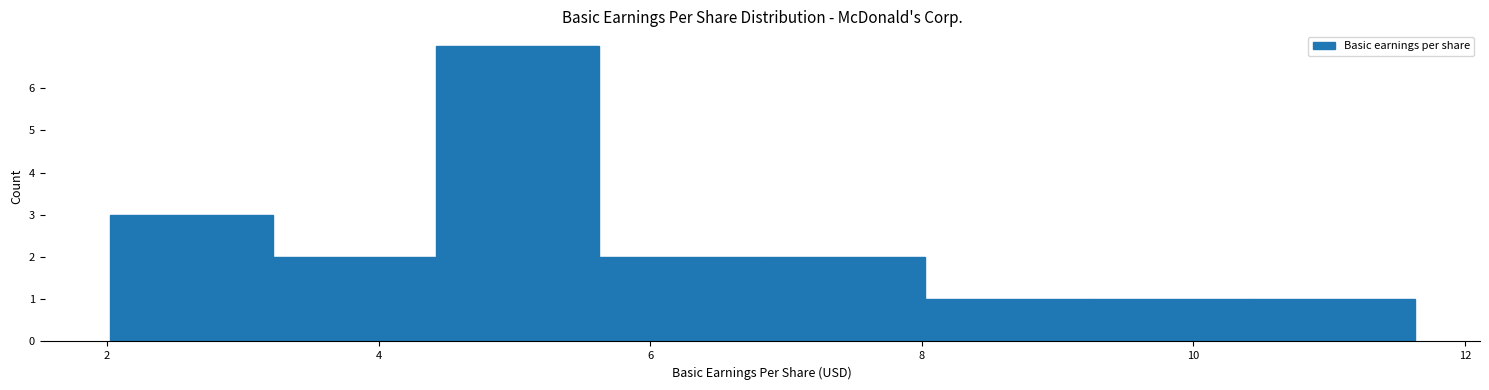

Reading left to right, list every bar in this chart as the range it spans on the x-axis followed by its height. Neither the bar edges nor the heights are printed on the chart, so give them approximately, as read against the axes.

2.0 to 3.2: 3
3.2 to 4.4: 2
4.4 to 5.6: 7
5.6 to 6.8: 2
6.8 to 8.0: 2
8.0 to 9.2: 1
9.2 to 10.4: 1
10.4 to 11.6: 1